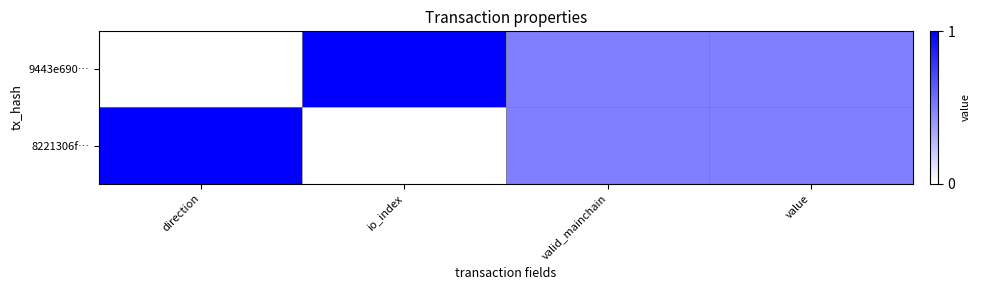

Reading left to right, extract all data points from this chart.

9443e690…: direction=0.0	io_index=1.0	valid_mainchain=0.5	value=0.5
8221306f…: direction=1.0	io_index=0.0	valid_mainchain=0.5	value=0.5